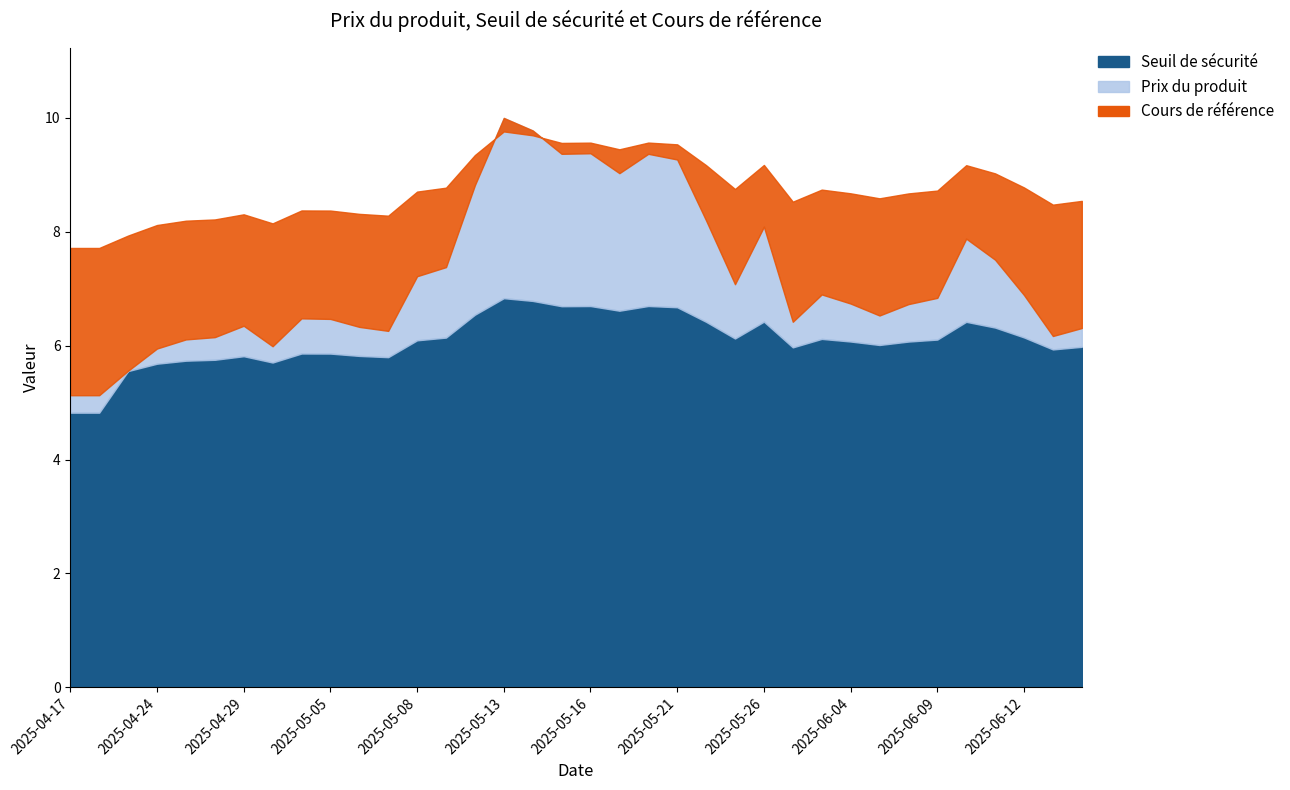

Does the chart display data point markers on the line(s)?

No